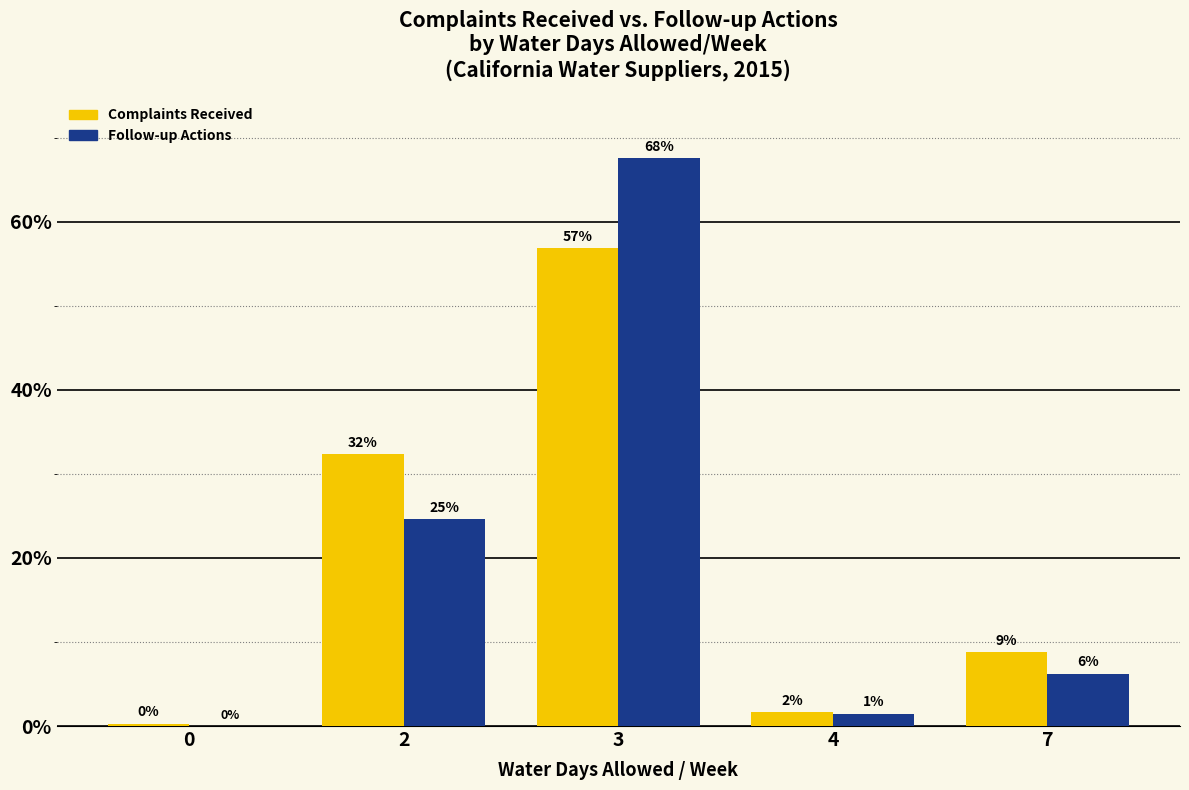

What are all the series names shown in the legend?

Complaints Received, Follow-up Actions